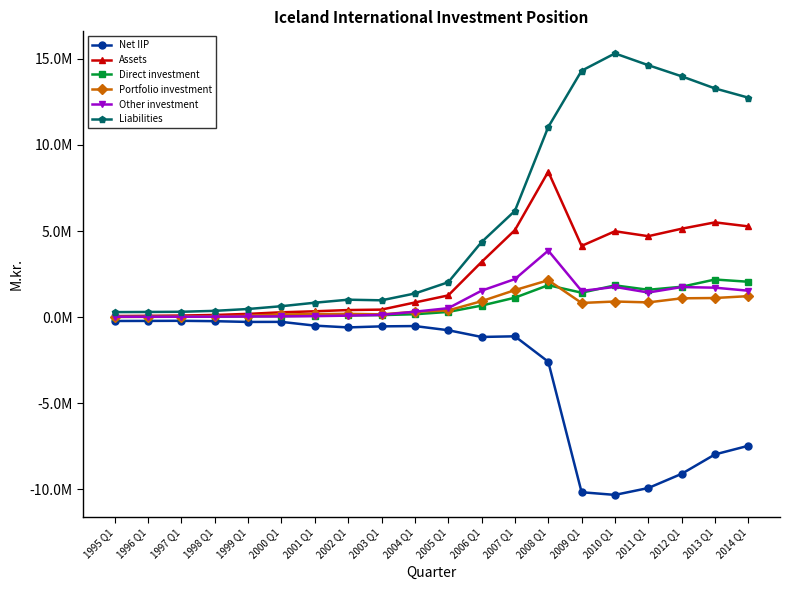

What are all the series names shown in the legend?

Net IIP, Assets, Direct investment, Portfolio investment, Other investment, Liabilities